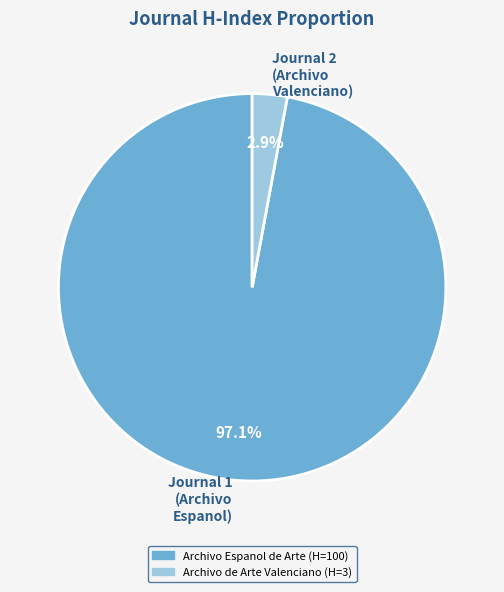

Which slice is the smallest?

Journal 2 (Archivo Valenciano)